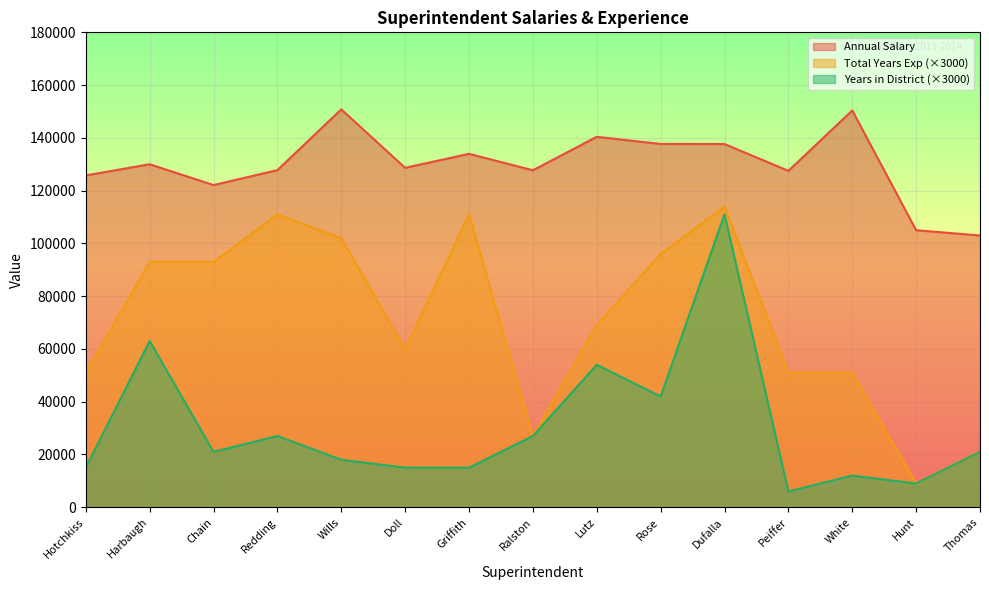

How many data points in Annual Salary are above 128650?

7